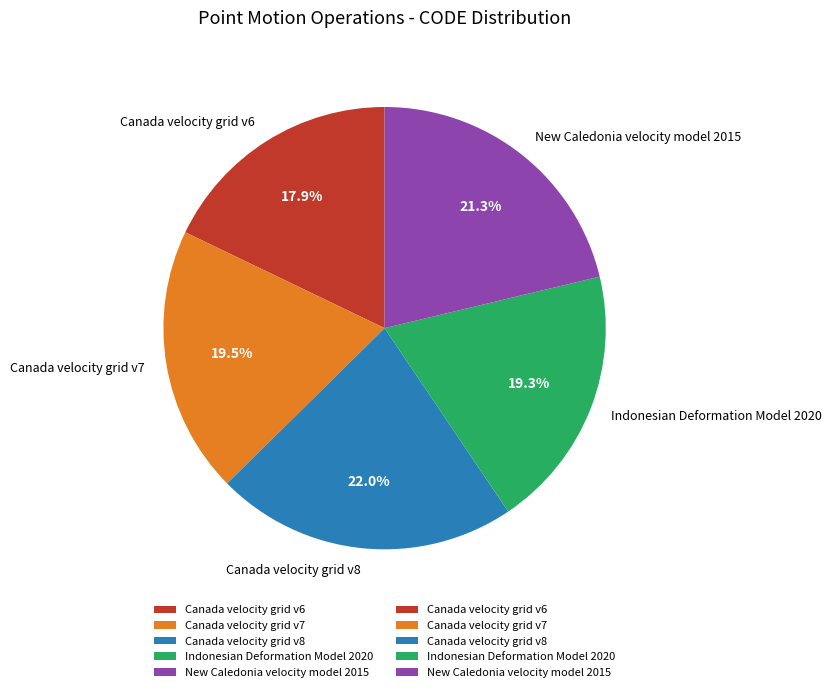

Is it true that Canada velocity grid v6 is 5% of the pie?

False